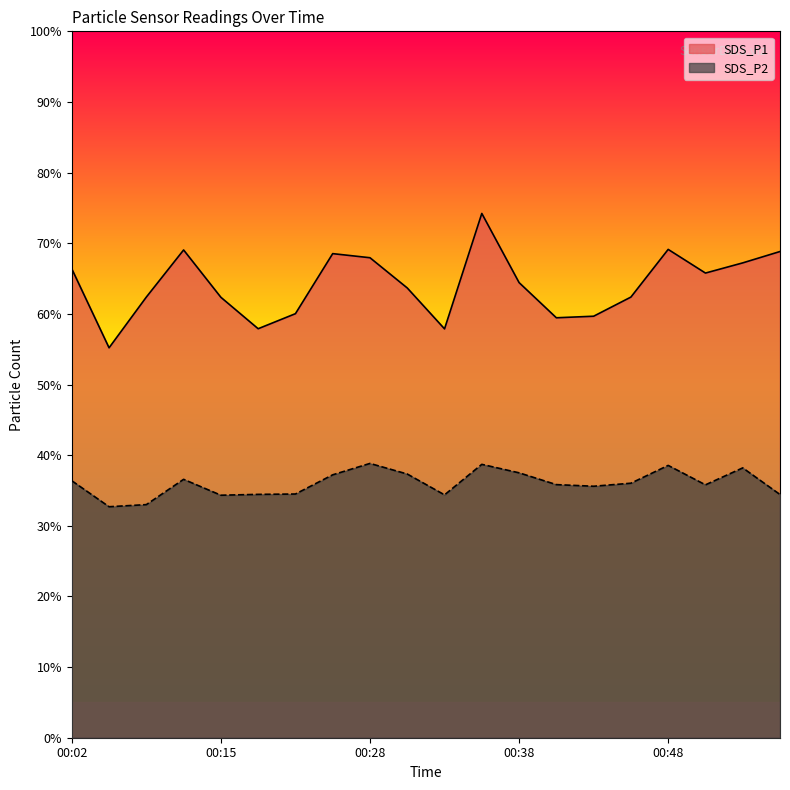

At which label does SDS_P2 reach its minimum?

00:04